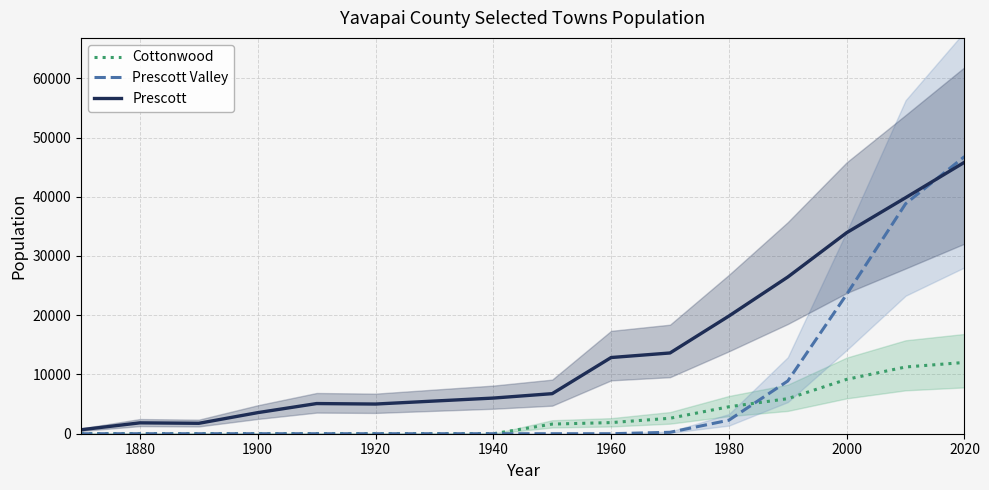

Is it true that Prescott equals 17816 at 1960?

False